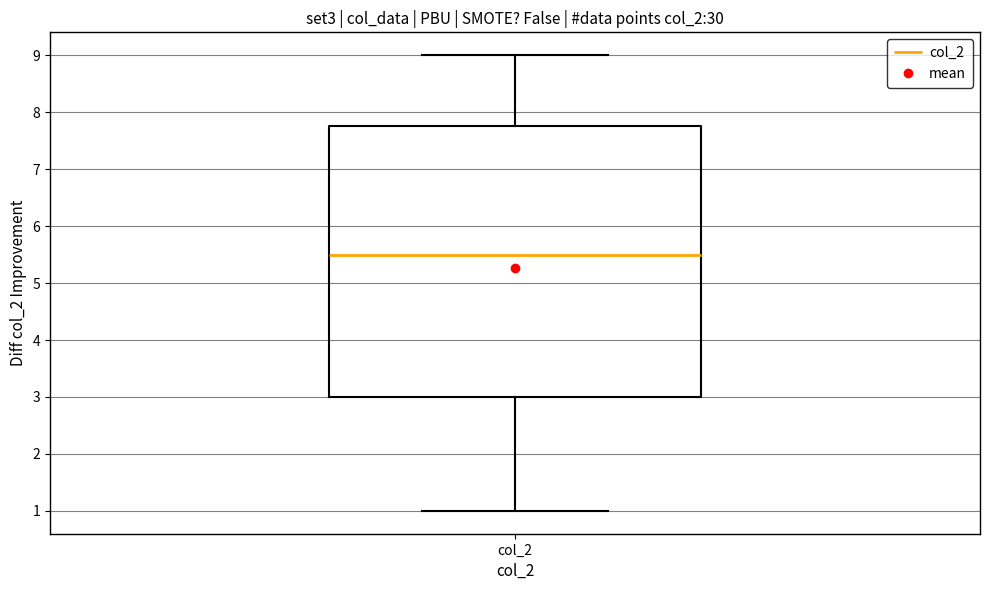

Read this box plot against the y-axis: the position of the median line, the range covered by the box, and the ends of both whiskers. The values are not printed on the chart, so give them approximately, as read against the axis.

median 5.5, box 3.0 to 7.8, whiskers 1.0 to 9.0